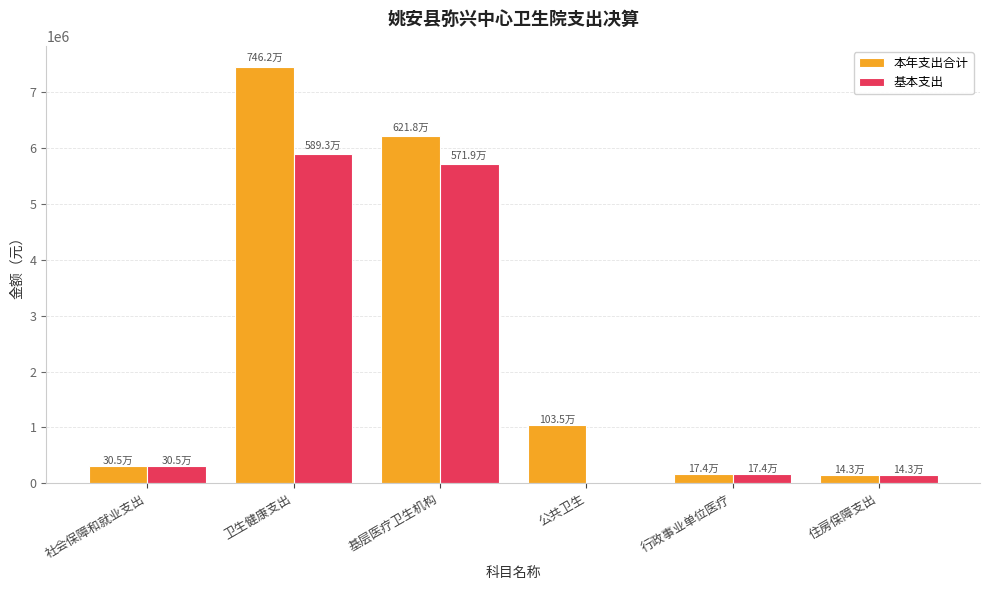

True or false: 本年支出合计 has a value of 12547761.3 at 卫生健康支出.

False